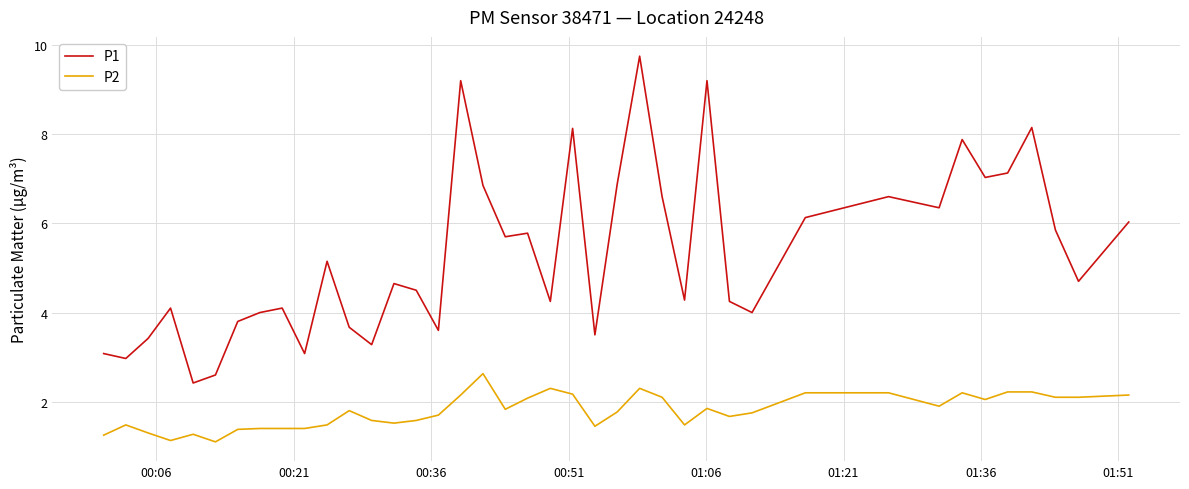

What is the highest value of the P1 series?

9.8